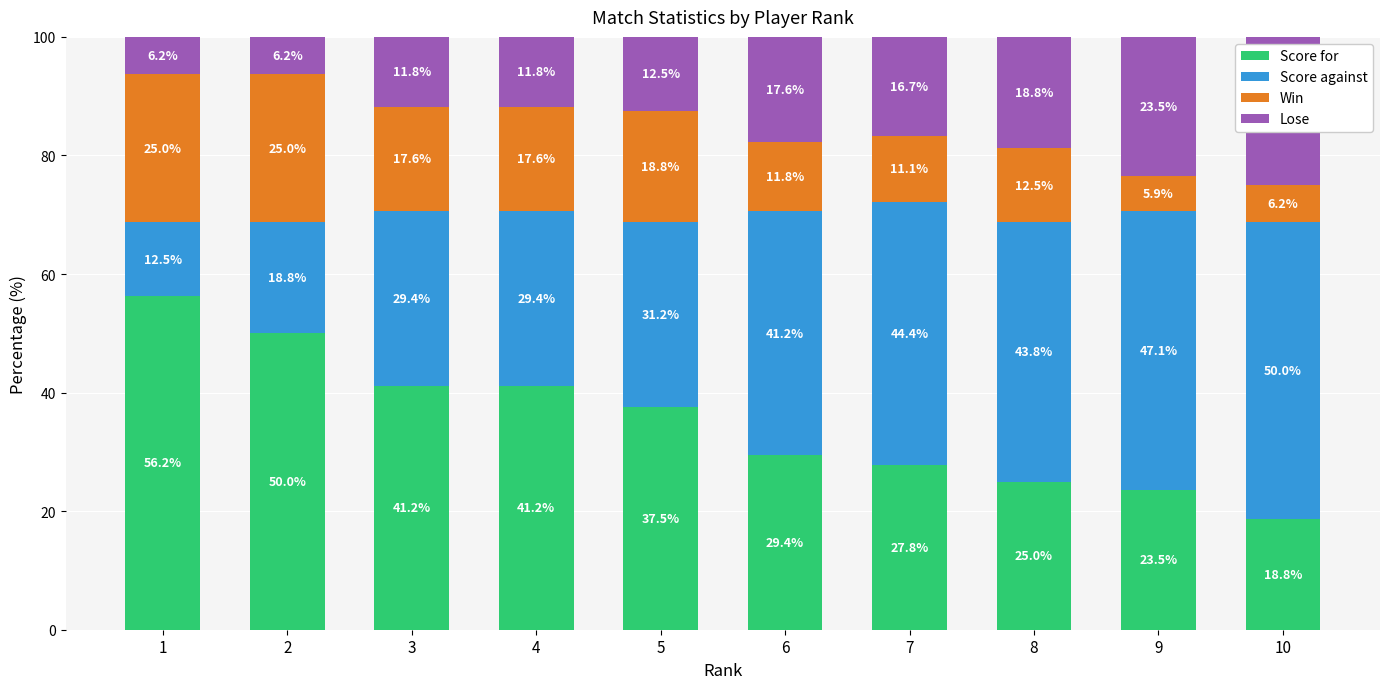

Which category has the lowest value in the Score for series?

10